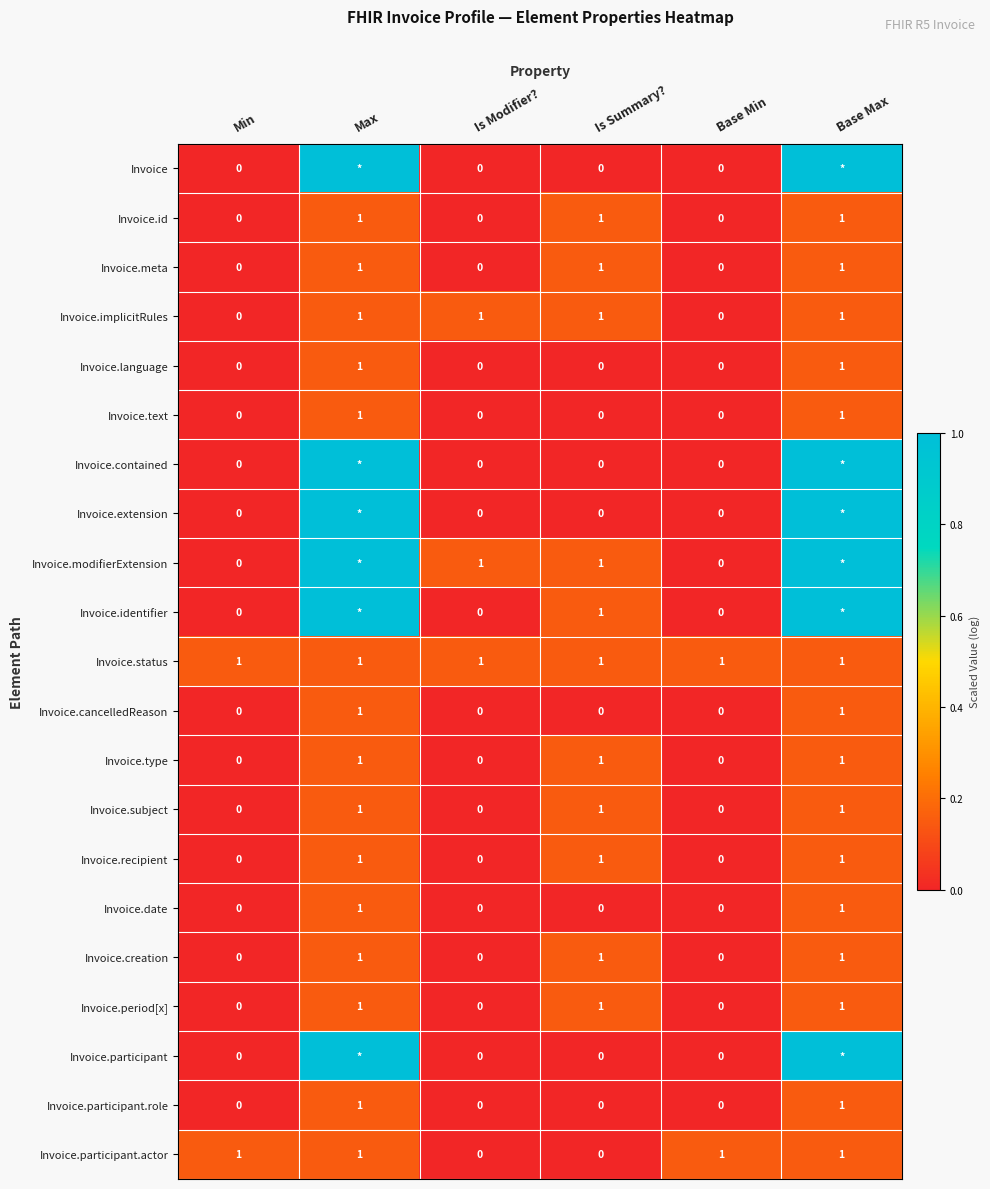

The Invoice.cancelledReason series shows 0 at Min. True or false?

True